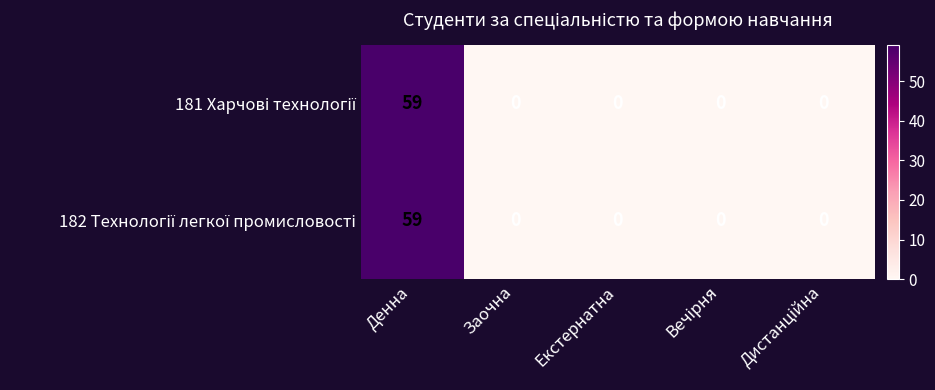

How many distinct data groups are displayed?

2